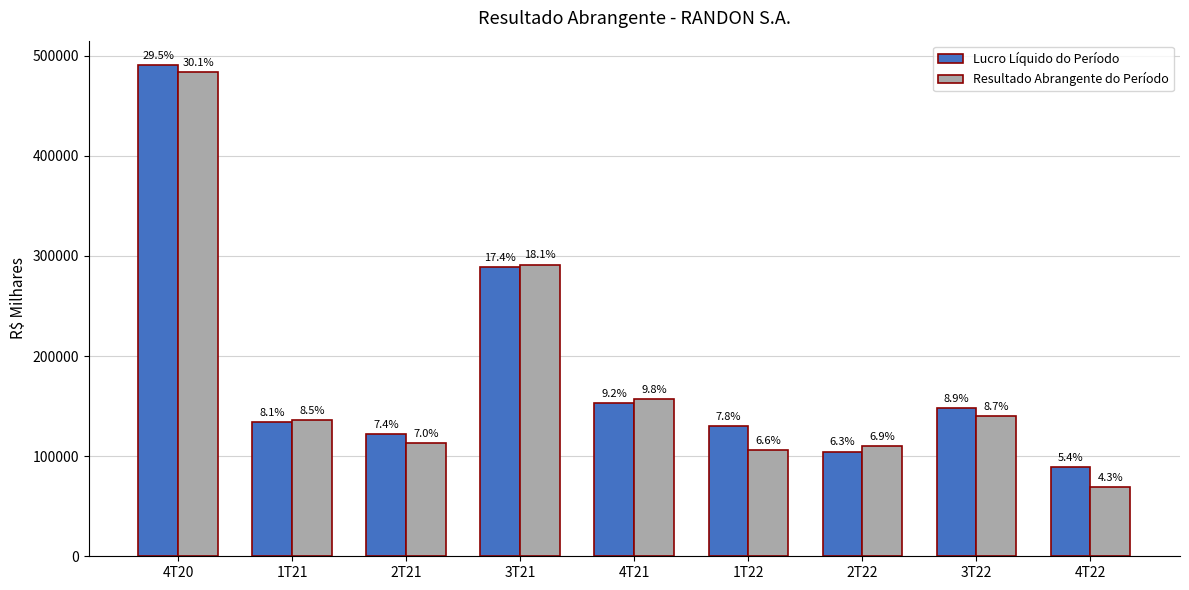

How many bars are there in total?

18